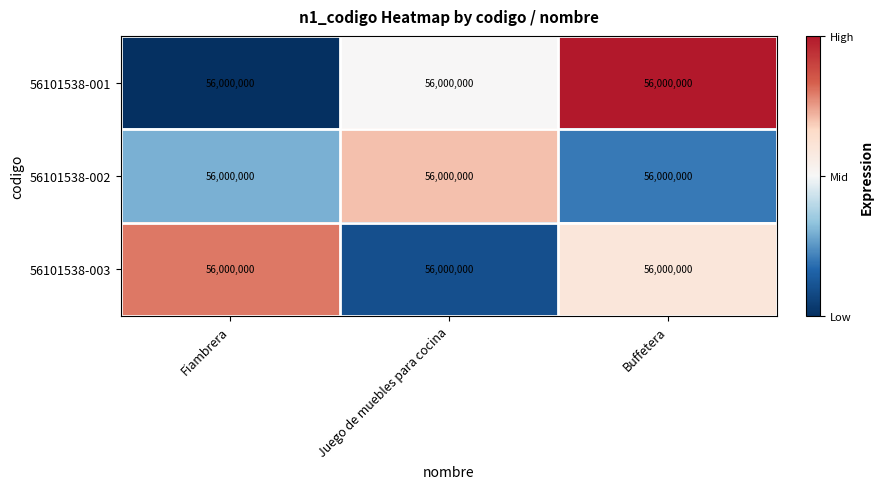

What is the spread (max minus min) of values at Fiambrera?

0.8